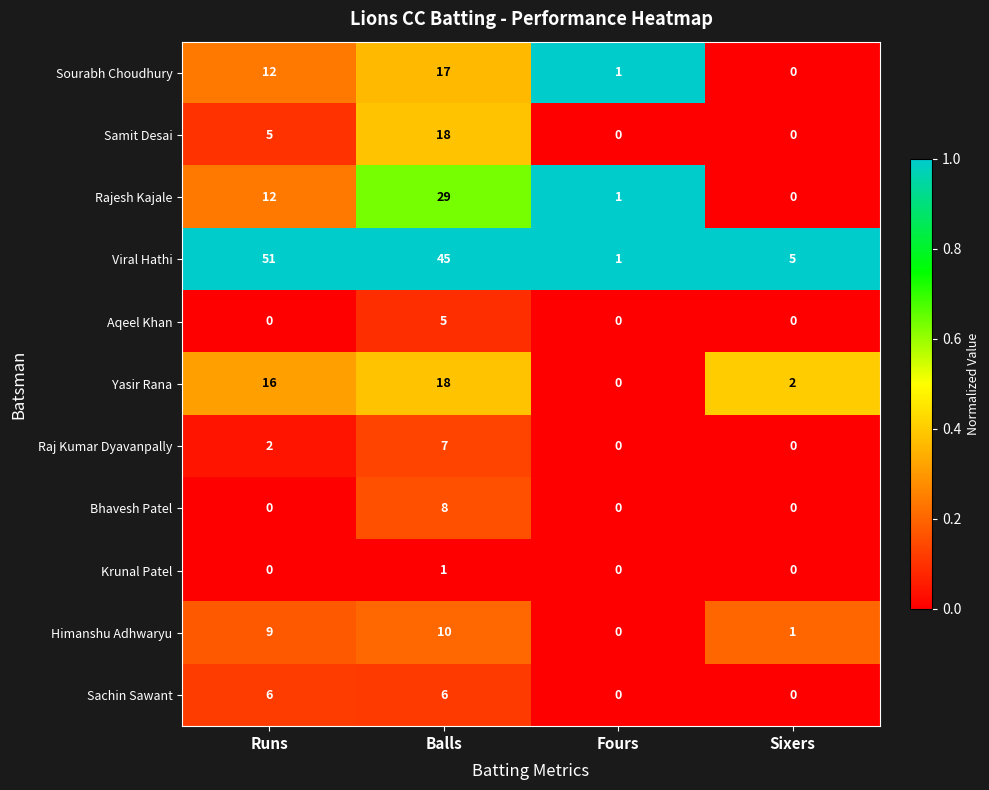

Which series has the largest total across all categories?

Viral Hathi